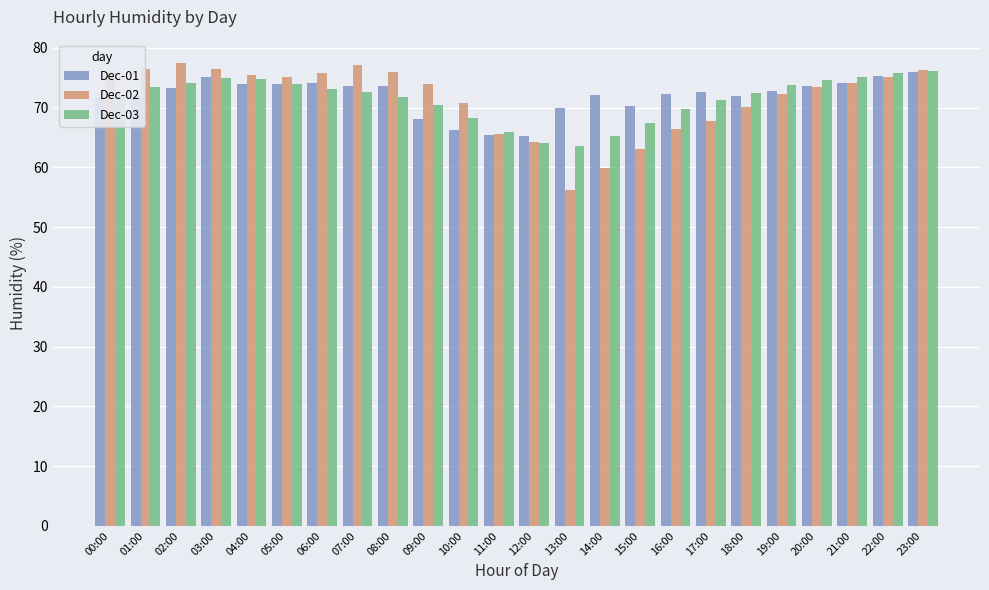

What is the approximate value of Dec-02 at 08:00?

76.0